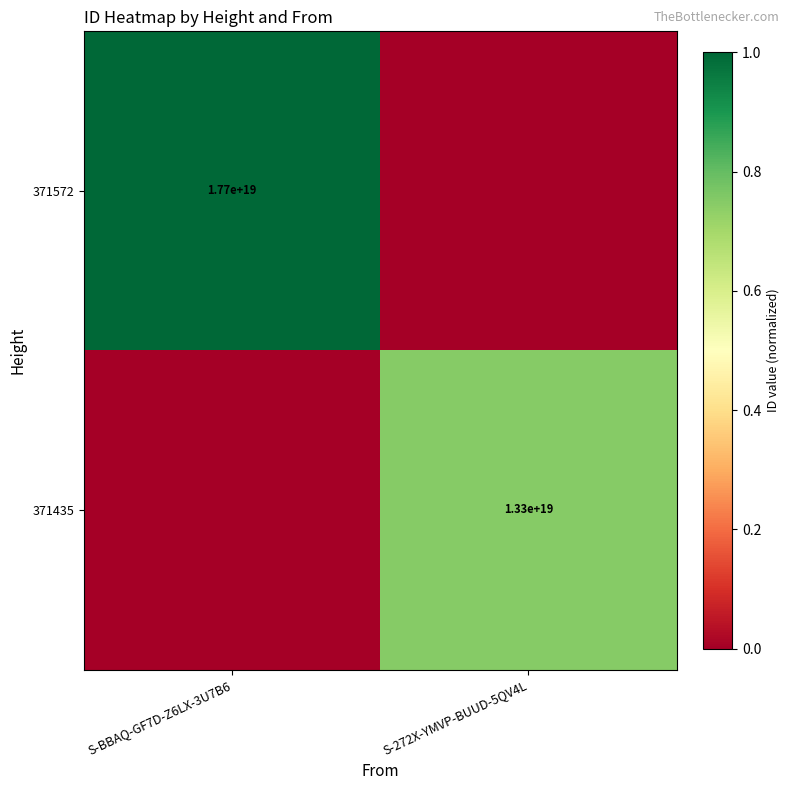

The value of 371435 at S-272X-YMVP-BUUD-5QV4L is 0.4. True or false?

False